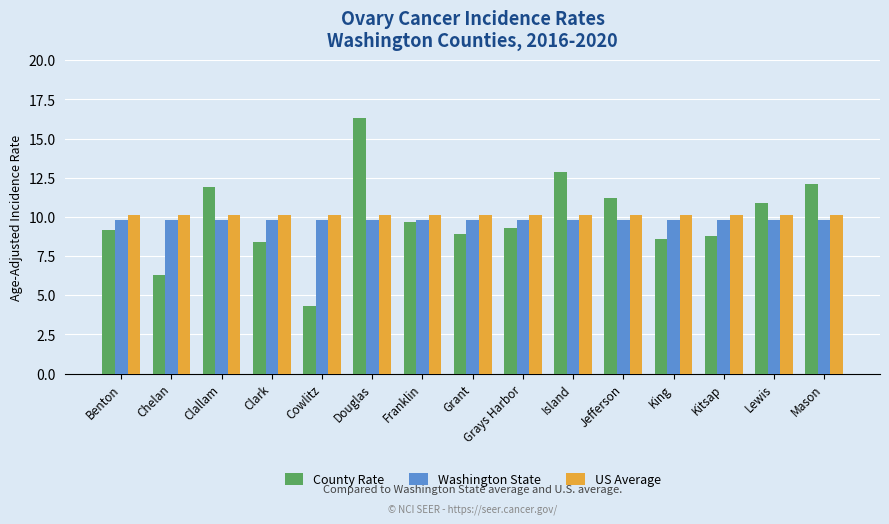

How many distinct data groups are displayed?

3